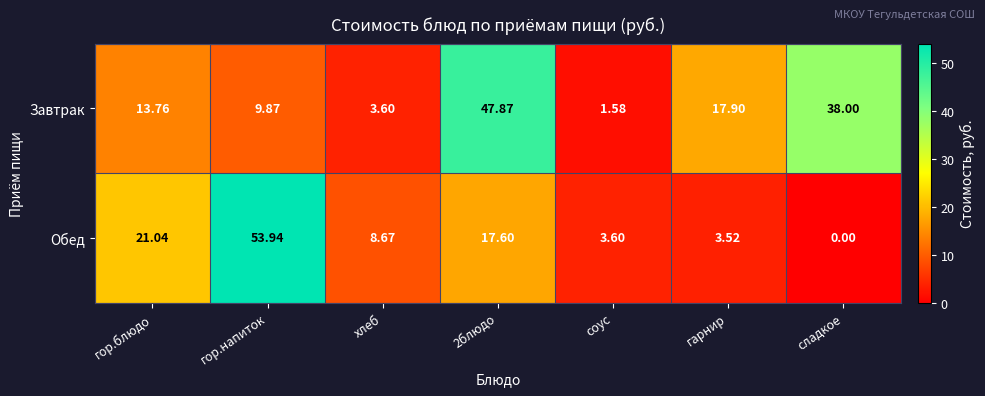

Rank the series by their average value, from lowest to highest.

Обед, Завтрак